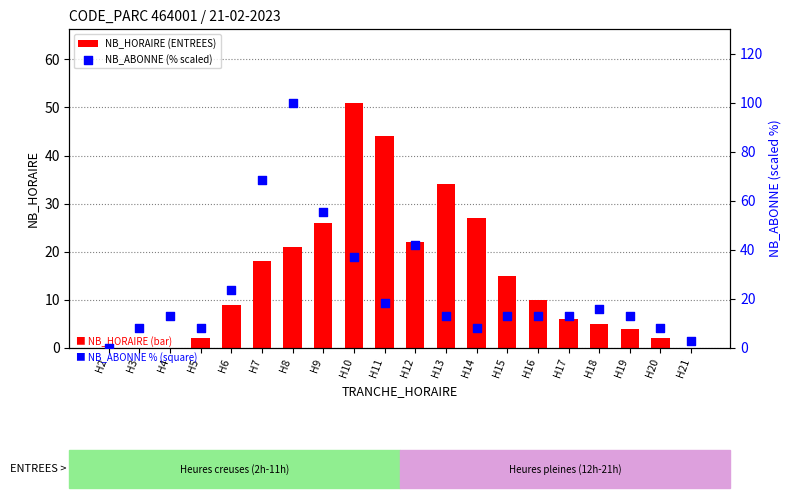

What is the total value across all series at H15?

28.2